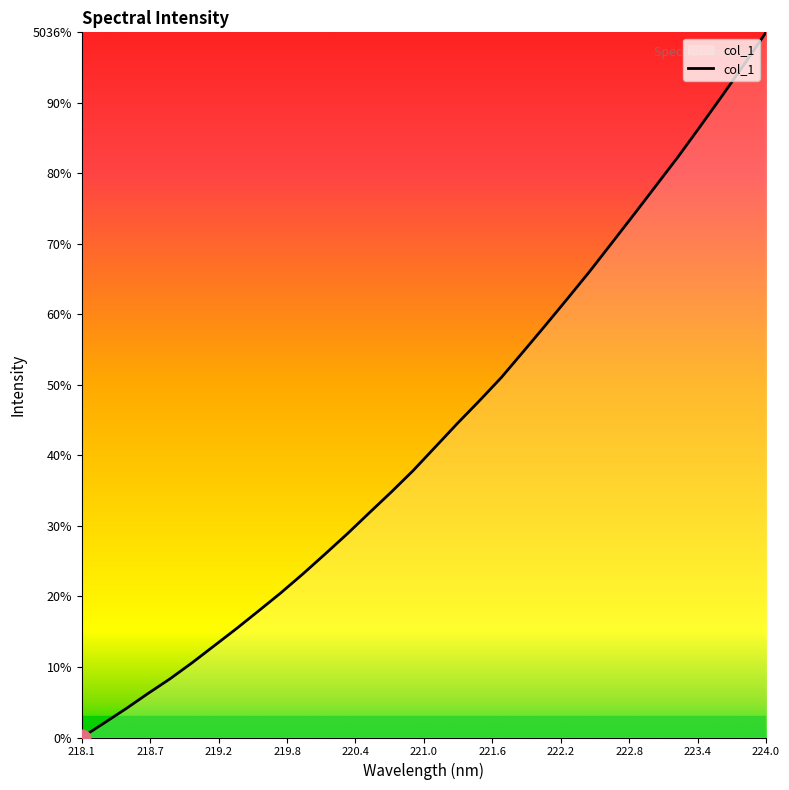

Does the chart have visible grid lines?

No